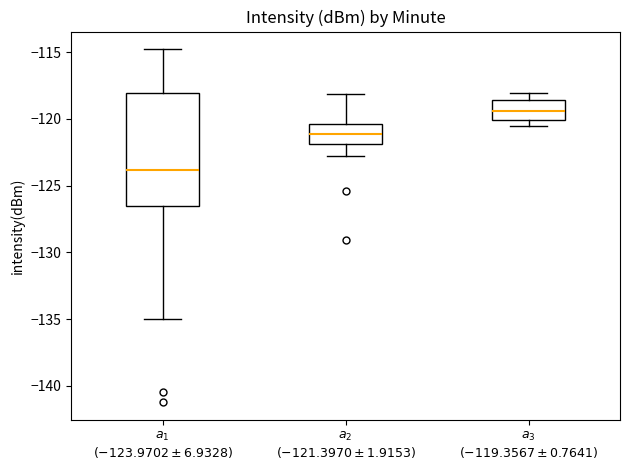

Reading left to right, transcribe this box plot: for each box, give where its median line is, the range the box spans, and where its two whiskers end, as read against the y-axis. The values are not printed on the chart, so give them approximately, as read against the axis.

$a_{1}$ $(-123.9702\pm6.9328)$: median -124.0, box -126.5 to -118.0, whiskers -135.0 to -115.0
$a_{2}$ $(-121.3970\pm1.9153)$: median -121.0, box -122.0 to -120.5, whiskers -123.0 to -118.0
$a_{3}$ $(-119.3567\pm0.7641)$: median -119.5, box -120.0 to -118.5, whiskers -120.5 to -118.0